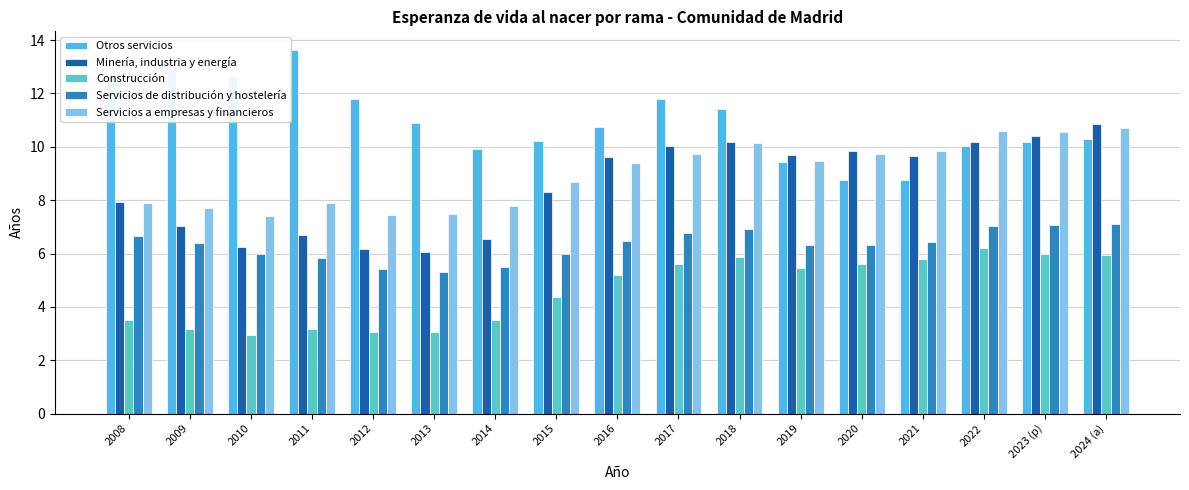

What is the approximate value of Servicios de distribución y hostelería at 2017?

6.8